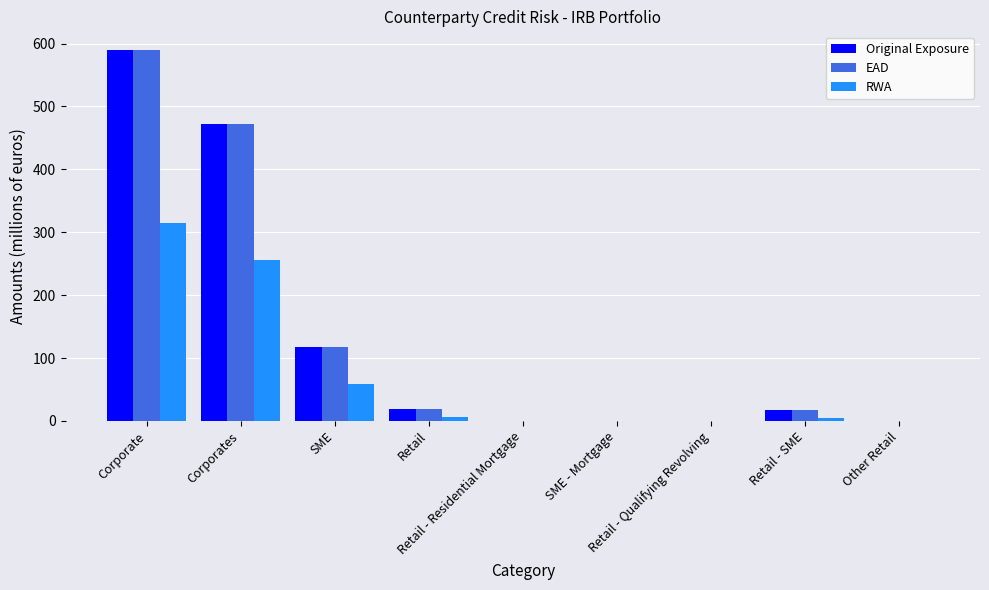

Count the number of data series in this chart.

3